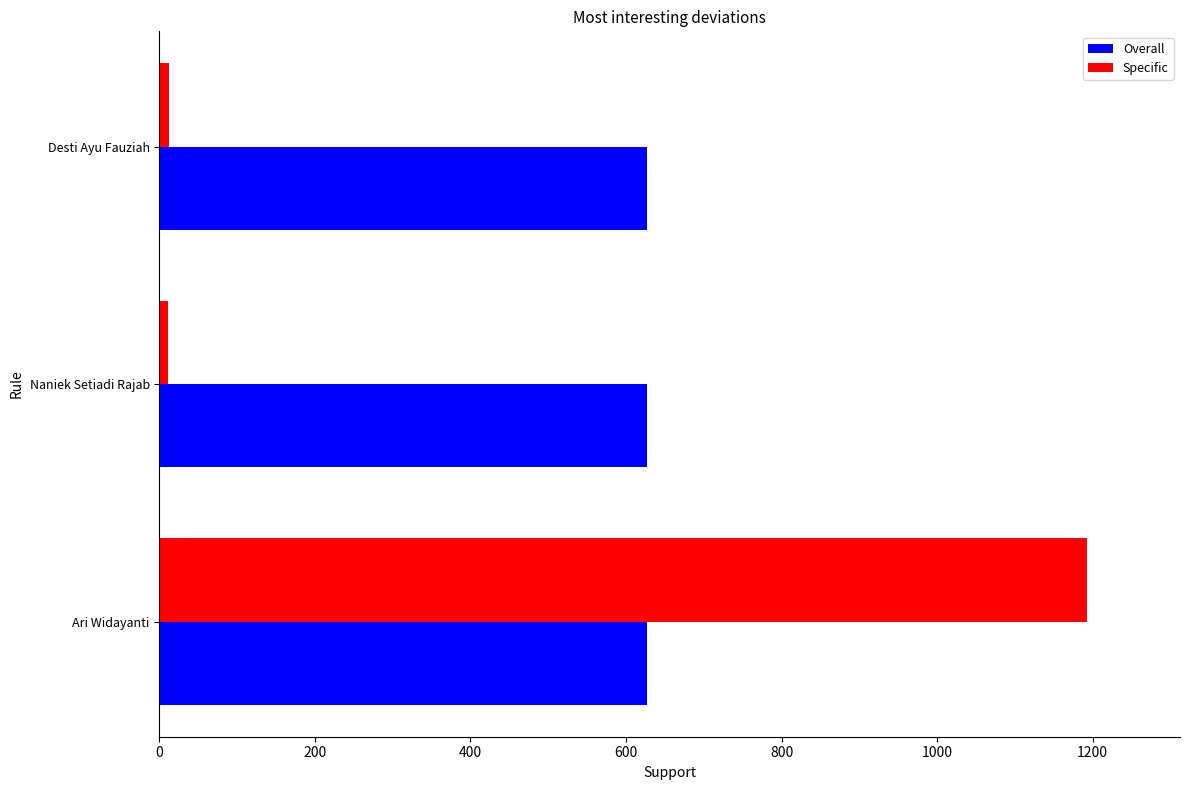

What is the sum of all Overall values?

1881